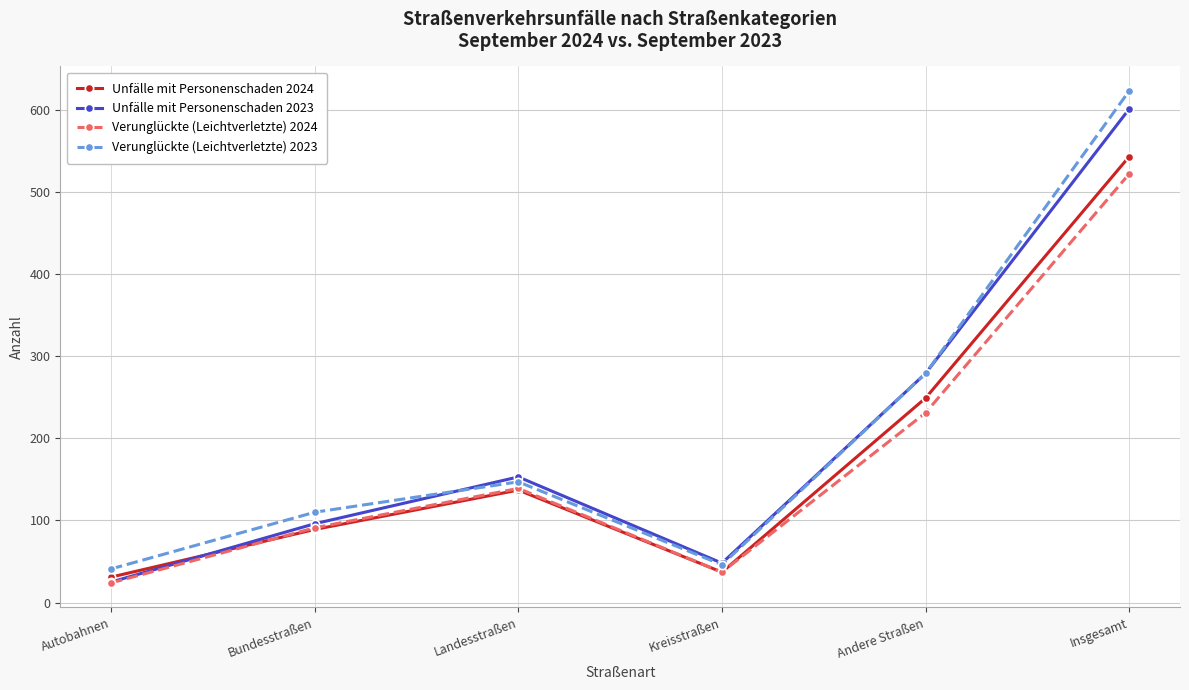

How many distinct data groups are displayed?

4